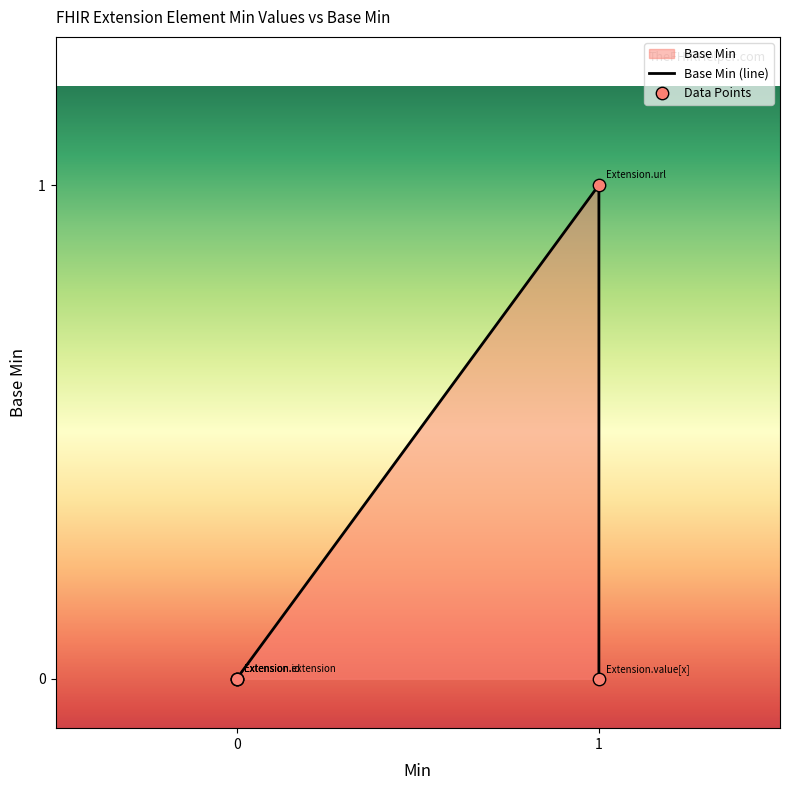

Which has a higher value, Extension.id or Extension.extension?

Extension.id